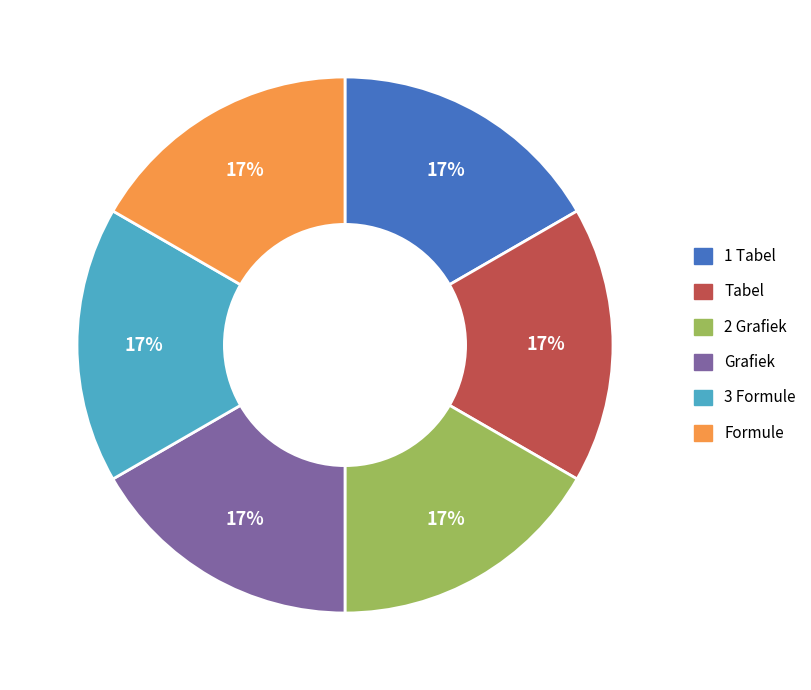

Approximately how many times larger is the value at Tabel compared to Formule?

1.0